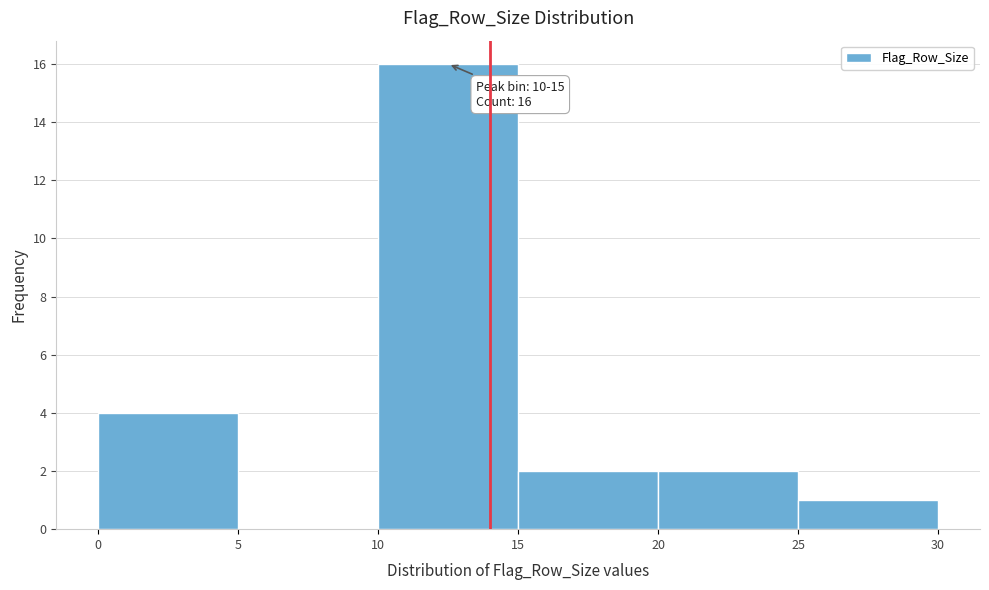

Over which range of the x-axis is the bar tallest?

10 to 15